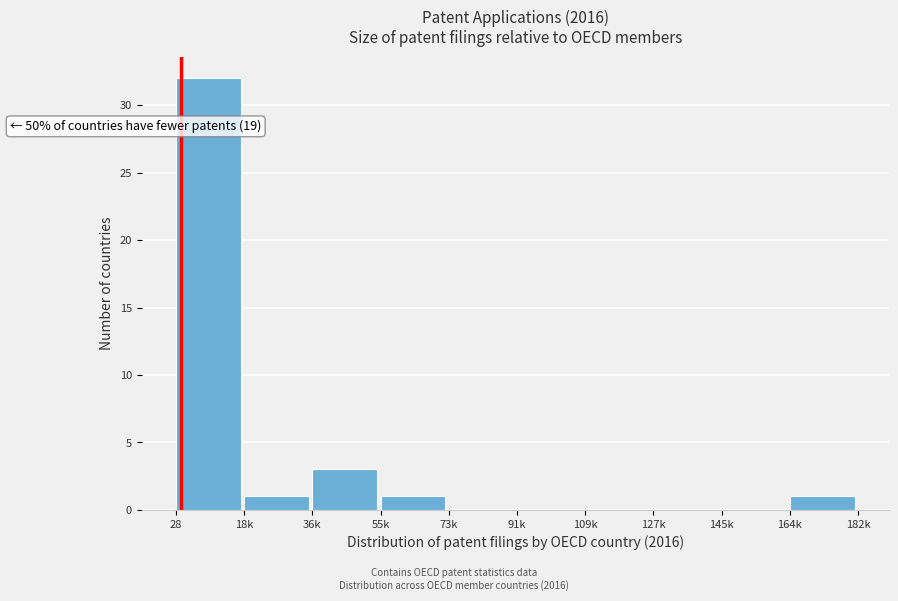

Reading left to right, transcribe all the data shown in this chart.

28=32	18k=1	36k=3	55k=1	73k=0	91k=0	109k=0	127k=0	145k=0	164k=1